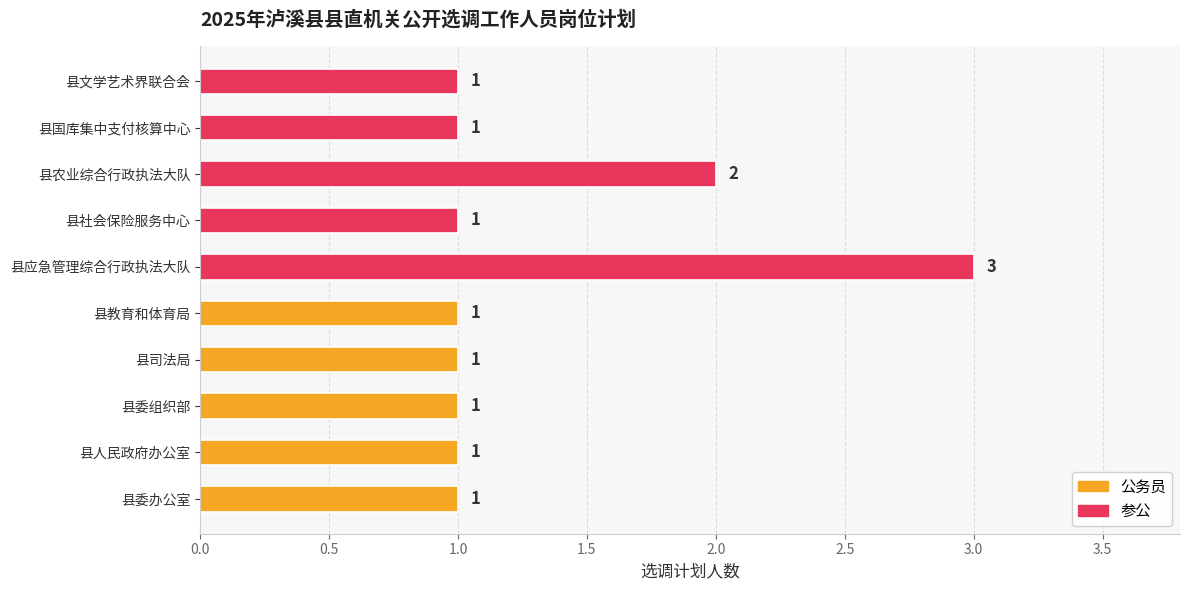

What is the ratio of the value at 县社会保险服务中心 to the value at 县委组织部?

1.0